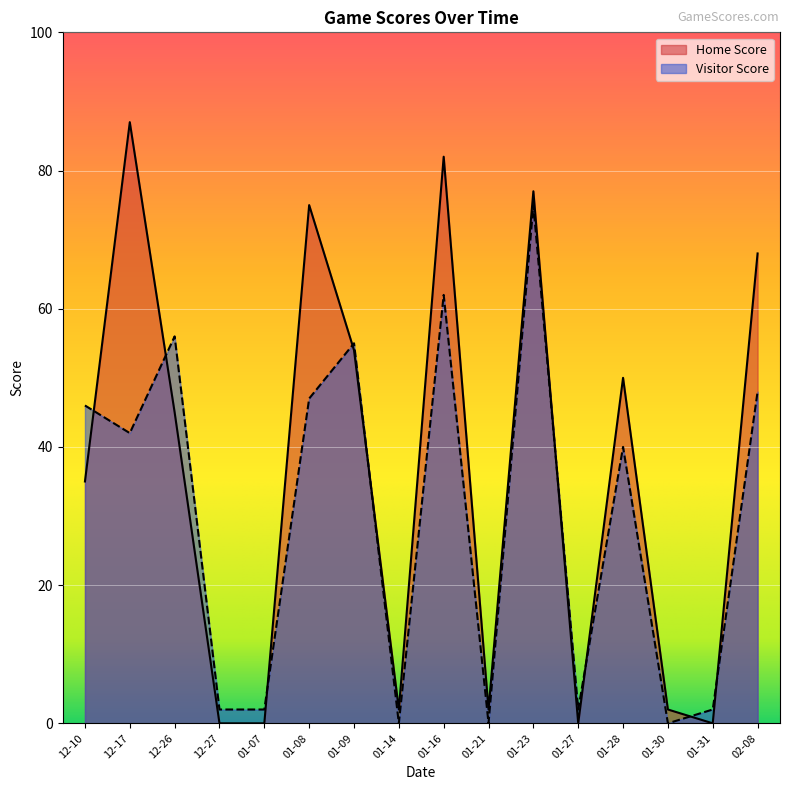

At which label is Home Score closest to 43?

12-26